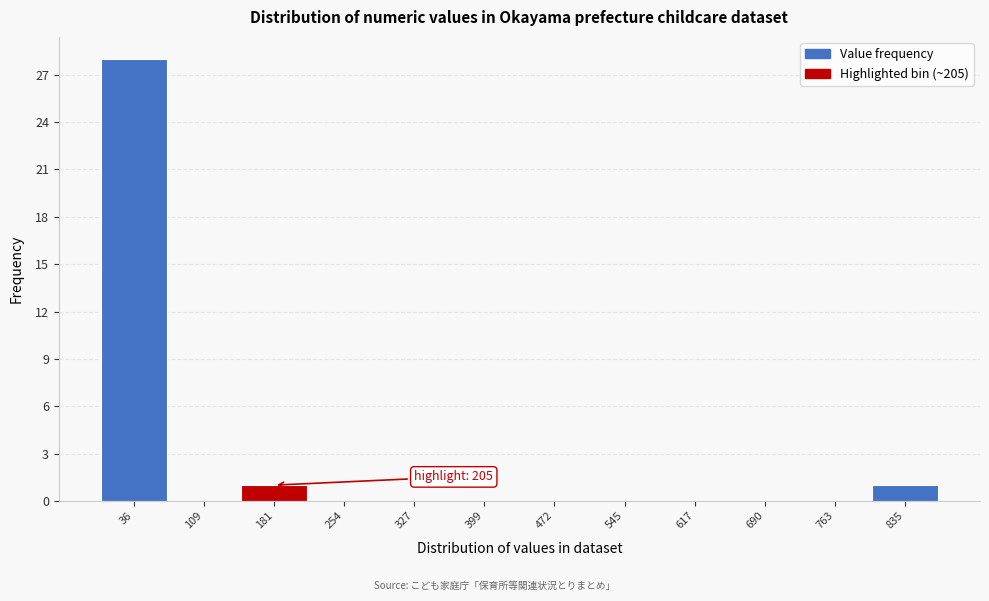

Over which range of the x-axis is the bar tallest?

0 to 70